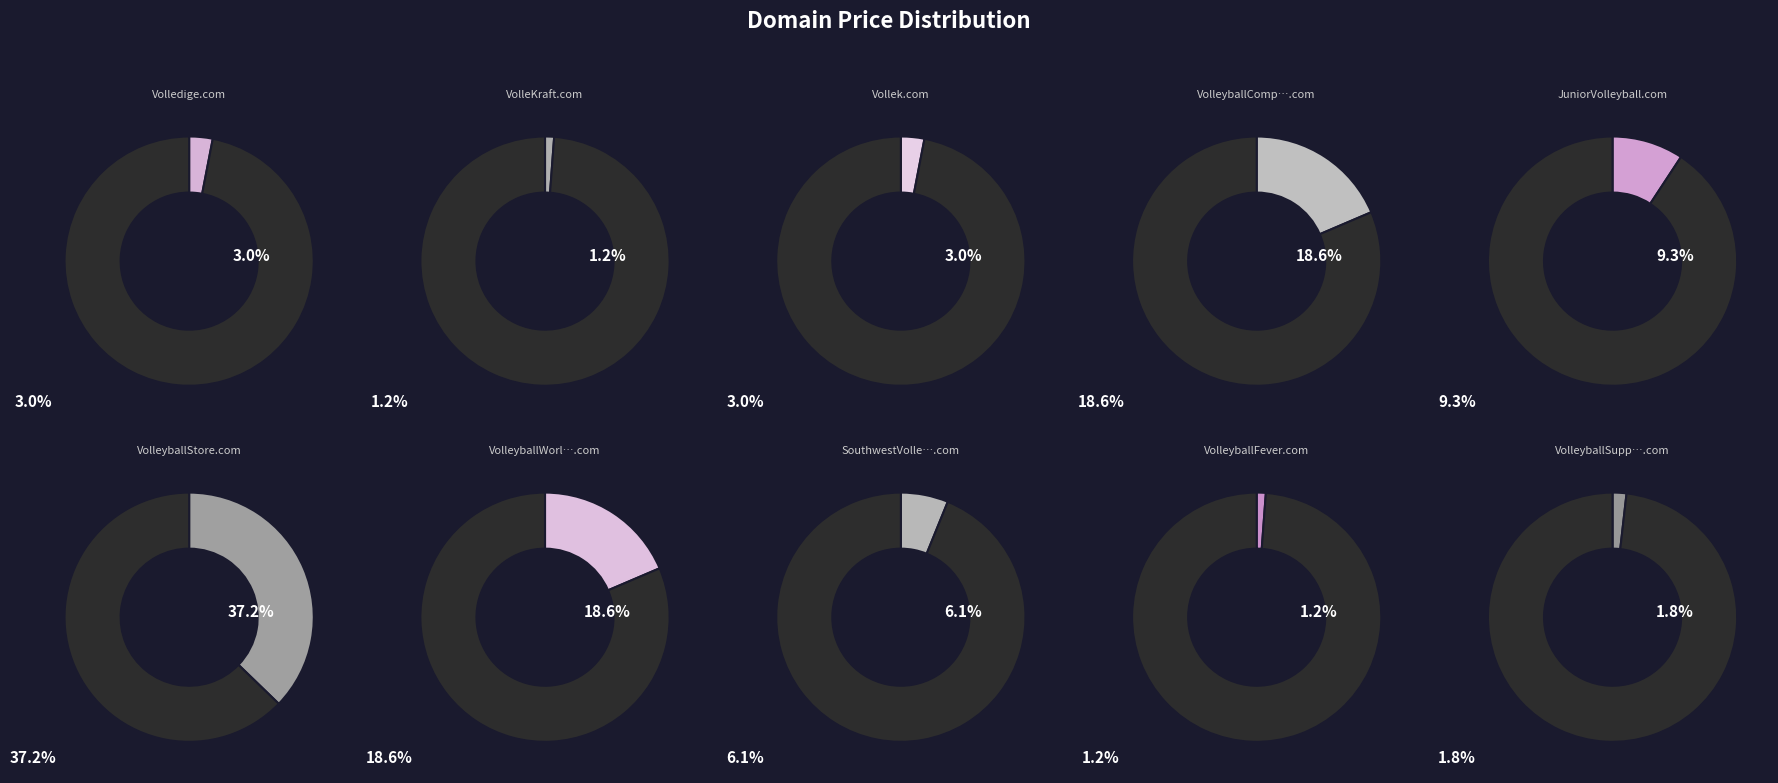

True or false: Volledige.com accounts for 1% of the total.

False